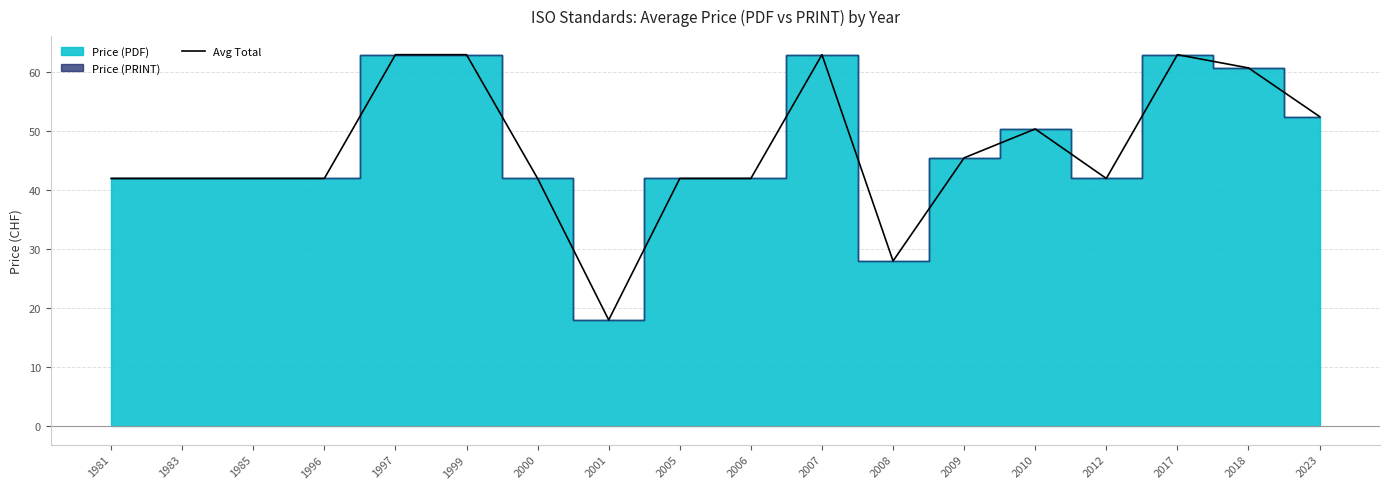

What is the minimum value shown in the chart?

18.0